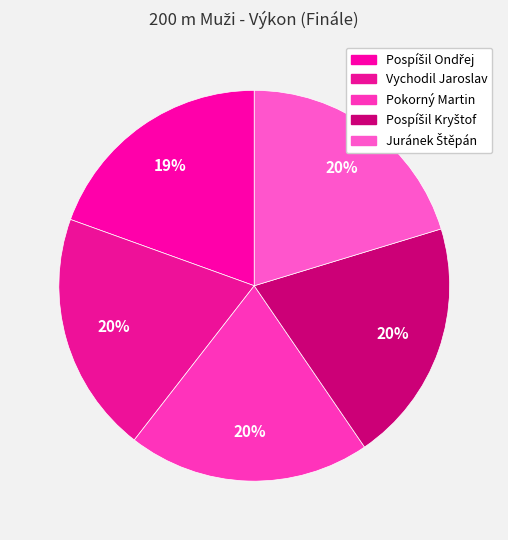

How many segments does this pie chart have?

5